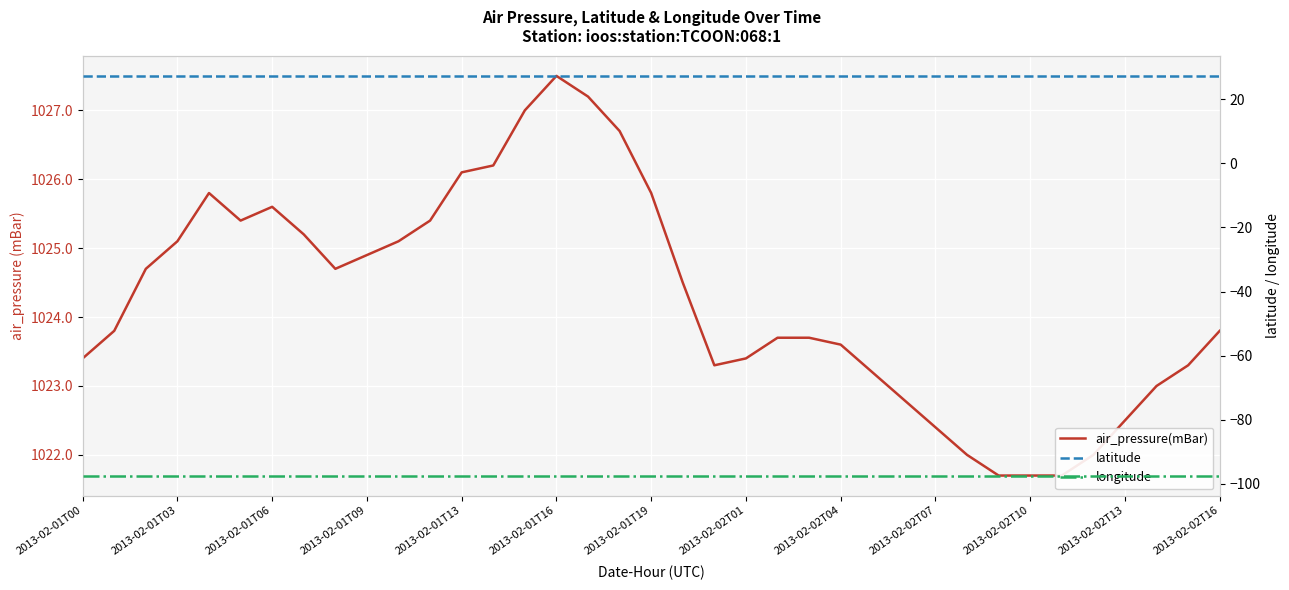

Reading right to left, extract all data points from this chart.

air_pressure(mBar): 1023.8	1023.3	1023.0	1022.5	1022.0	1021.7	1021.7	1021.7	1022.0	1022.4	1022.8	1023.2	1023.6	1023.7	1023.7	1023.4	1023.3	1024.5	1025.8	1026.7	1027.2	1027.5	1027.0	1026.2	1026.1	1025.4	1025.1	1024.9	1024.7	1025.2	1025.6	1025.4	1025.8	1025.1	1024.7	1023.8	1023.4
latitude: 27.3	27.3	27.3	27.3	27.3	27.3	27.3	27.3	27.3	27.3	27.3	27.3	27.3	27.3	27.3	27.3	27.3	27.3	27.3	27.3	27.3	27.3	27.3	27.3	27.3	27.3	27.3	27.3	27.3	27.3	27.3	27.3	27.3	27.3	27.3	27.3	27.3
longitude: -97.4	-97.4	-97.4	-97.4	-97.4	-97.4	-97.4	-97.4	-97.4	-97.4	-97.4	-97.4	-97.4	-97.4	-97.4	-97.4	-97.4	-97.4	-97.4	-97.4	-97.4	-97.4	-97.4	-97.4	-97.4	-97.4	-97.4	-97.4	-97.4	-97.4	-97.4	-97.4	-97.4	-97.4	-97.4	-97.4	-97.4